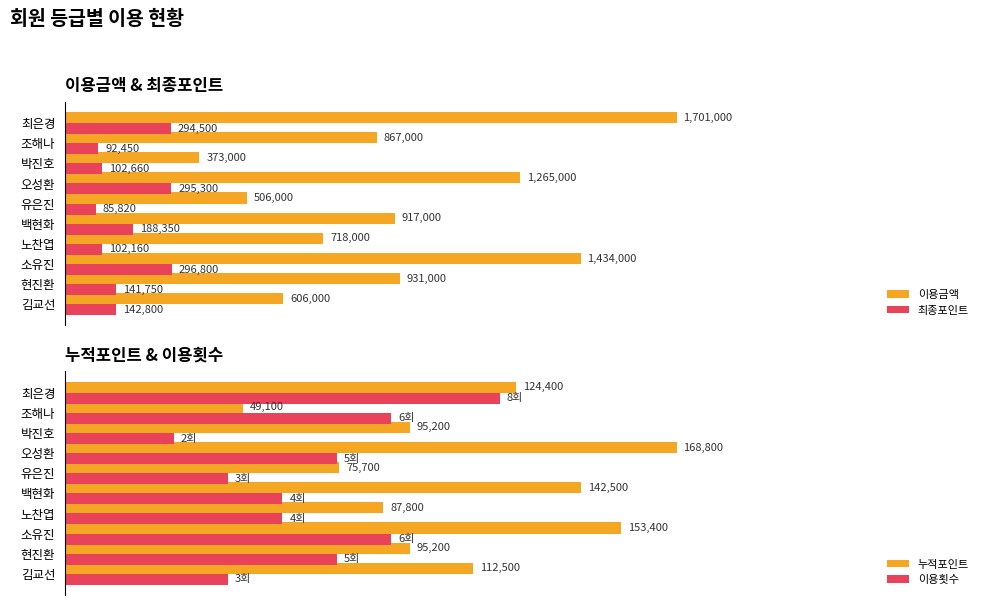

How many bars are there in each group?

4